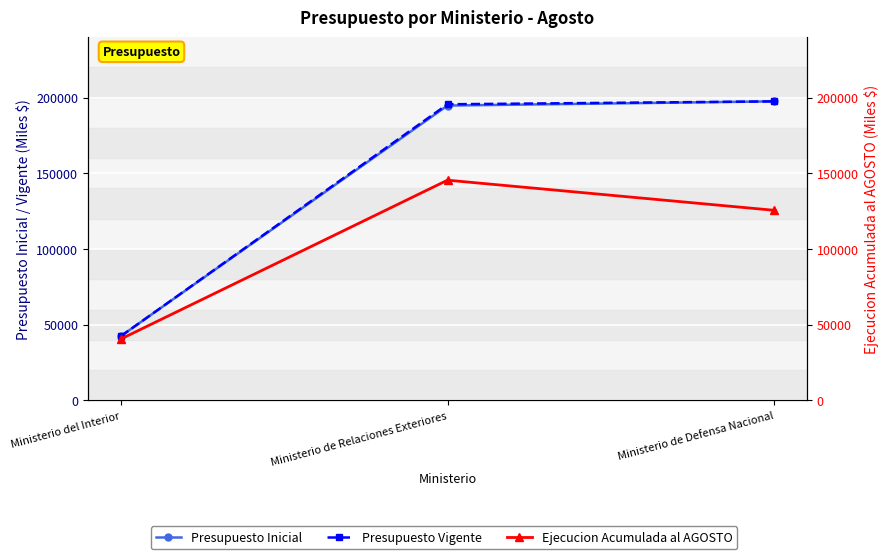

What is the lowest value of the Presupuesto Vigente series?

42375